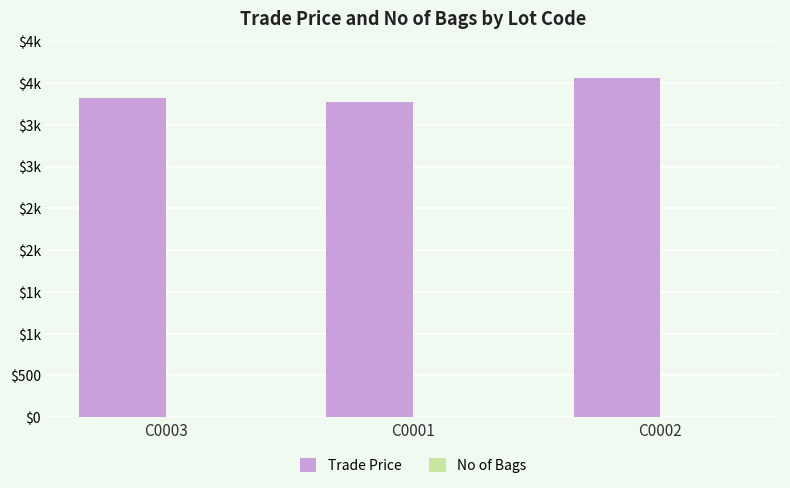

Is the value of No of Bags at C0003 greater than the value of Trade Price at C0003?

No